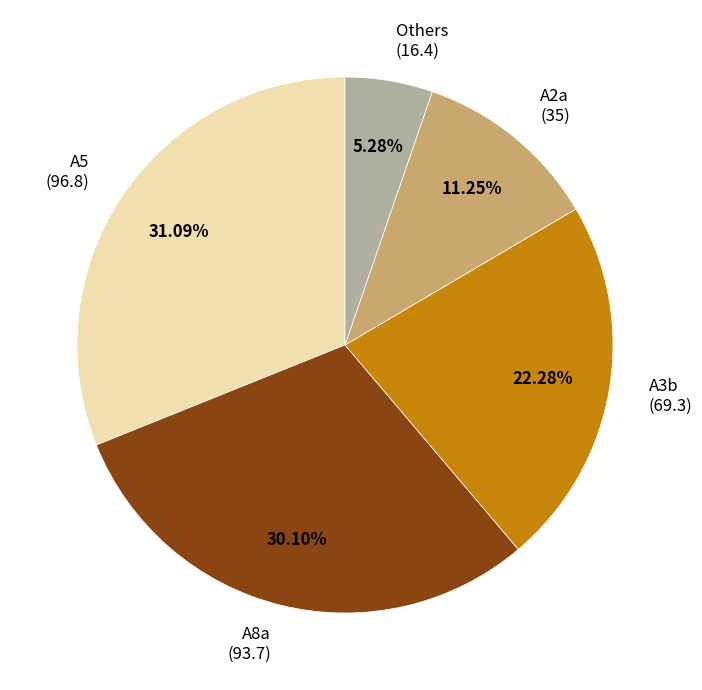

Is there a majority slice in this chart?

No